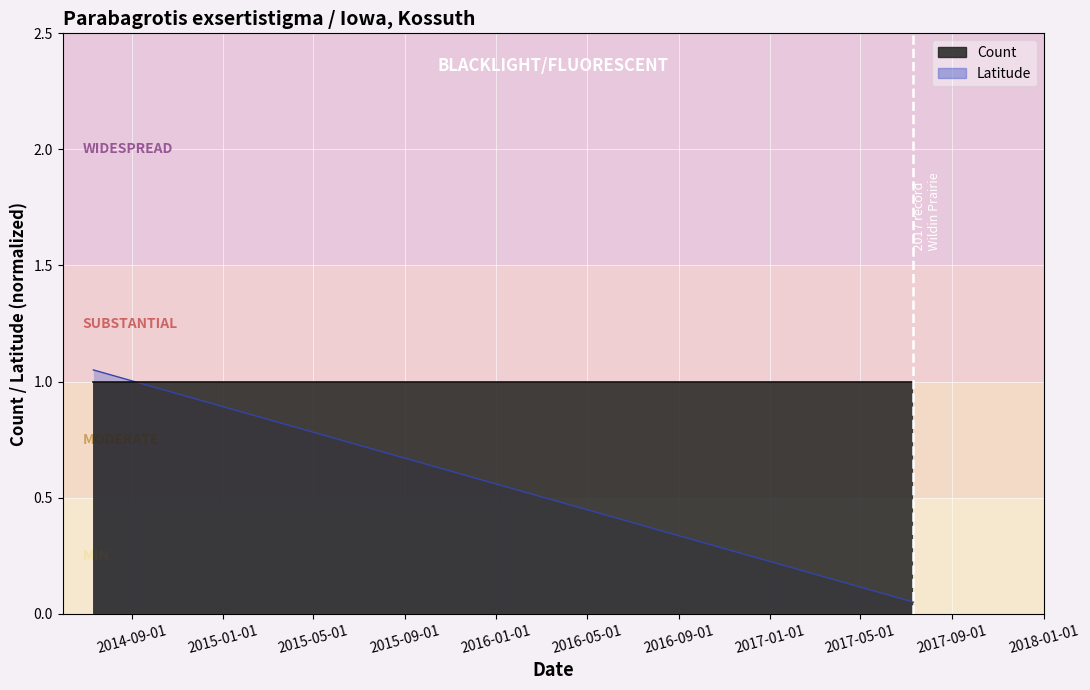

True or false: the data shows 1.0 at 2014-07-12.

True